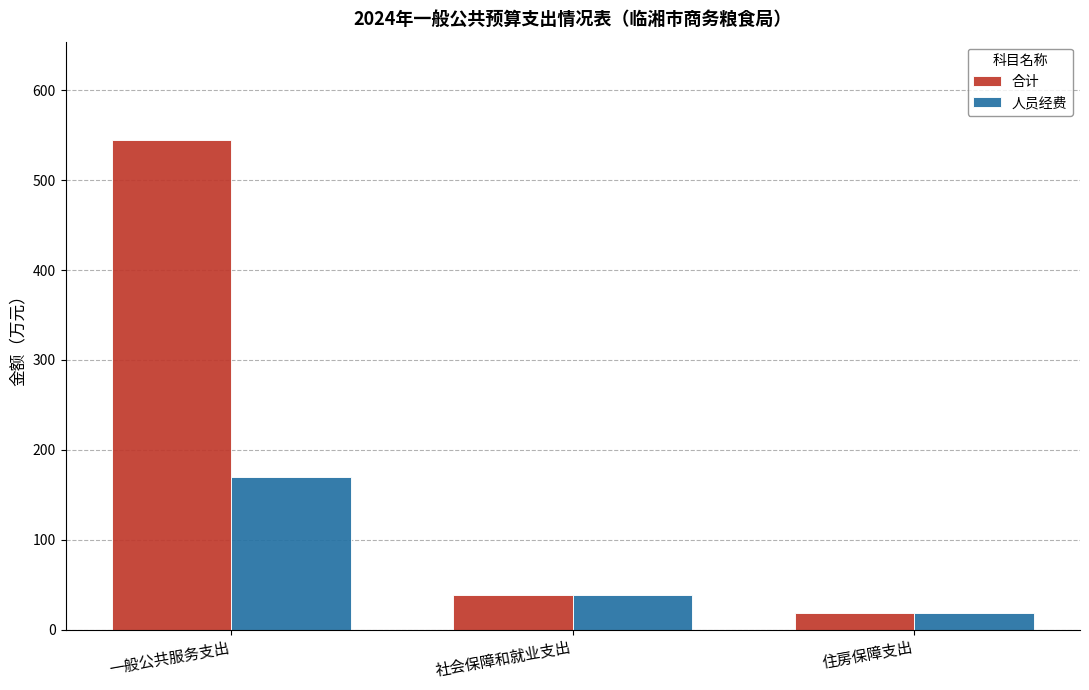

List the series in order of their peak value, lowest first.

人员经费, 合计